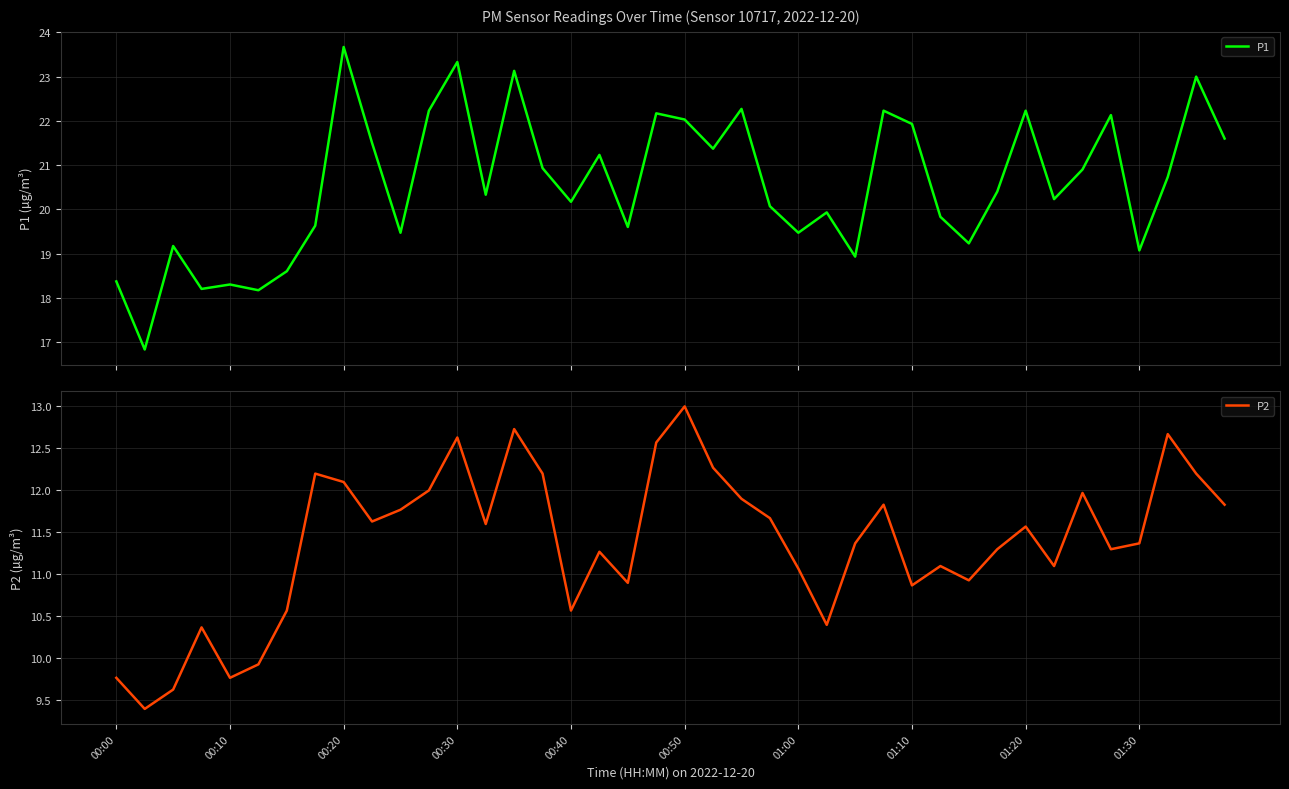

At how many categories does at least one series exceed 17?

39